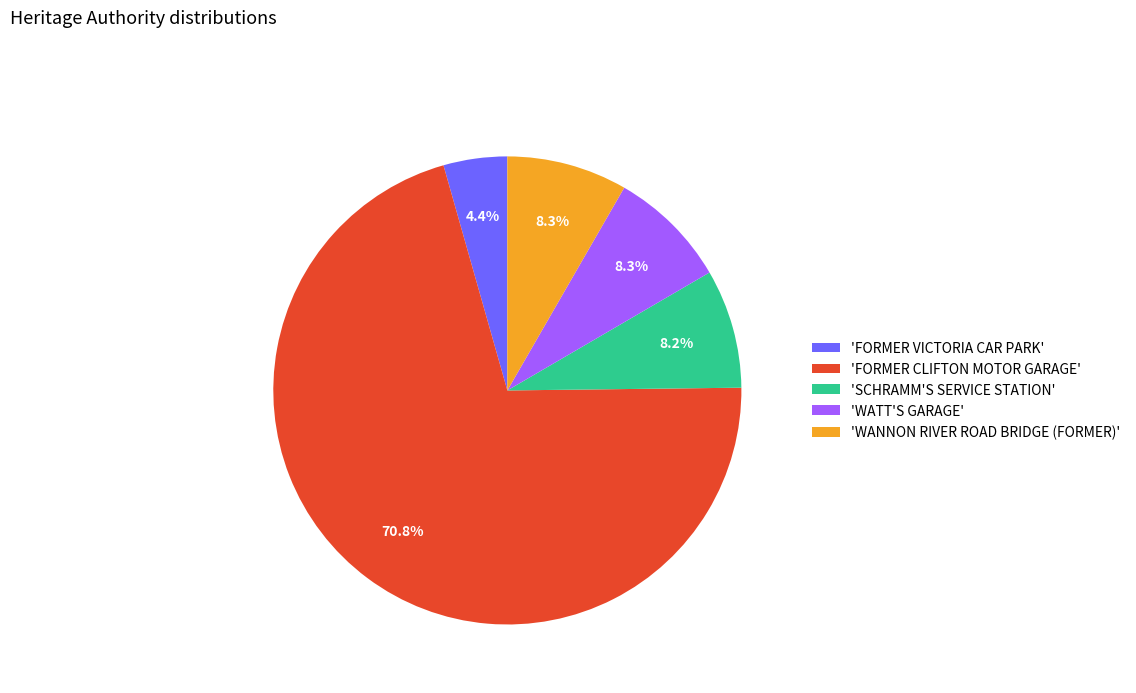

What percentage do 'WATT'S GARAGE' and 'SCHRAMM'S SERVICE STATION' together represent?

16.5%